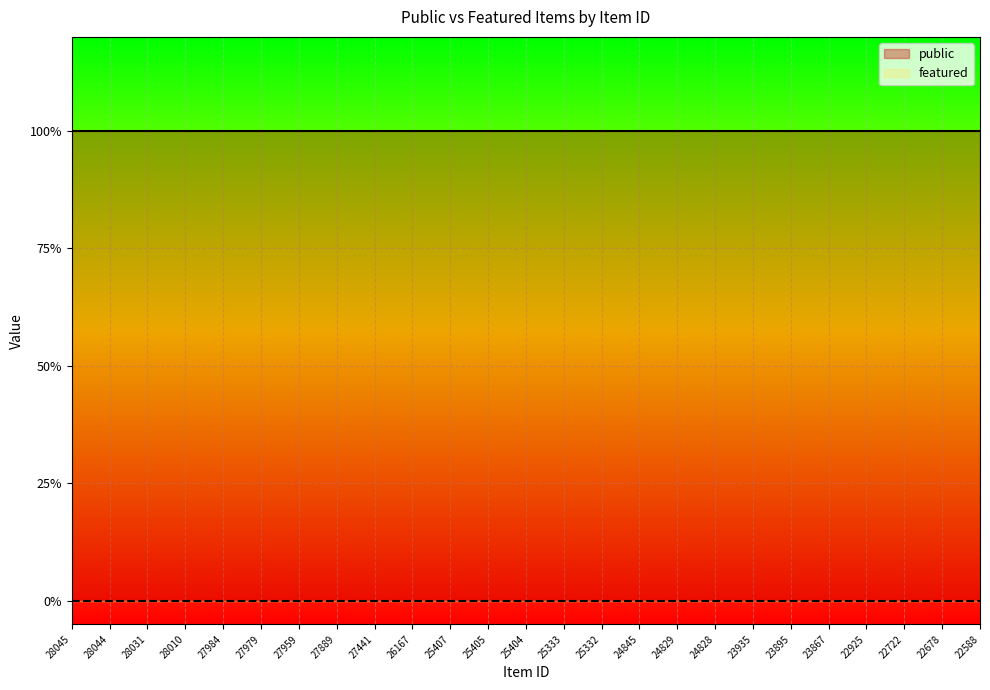

What is the value of the public point at the 6th from the left?

1